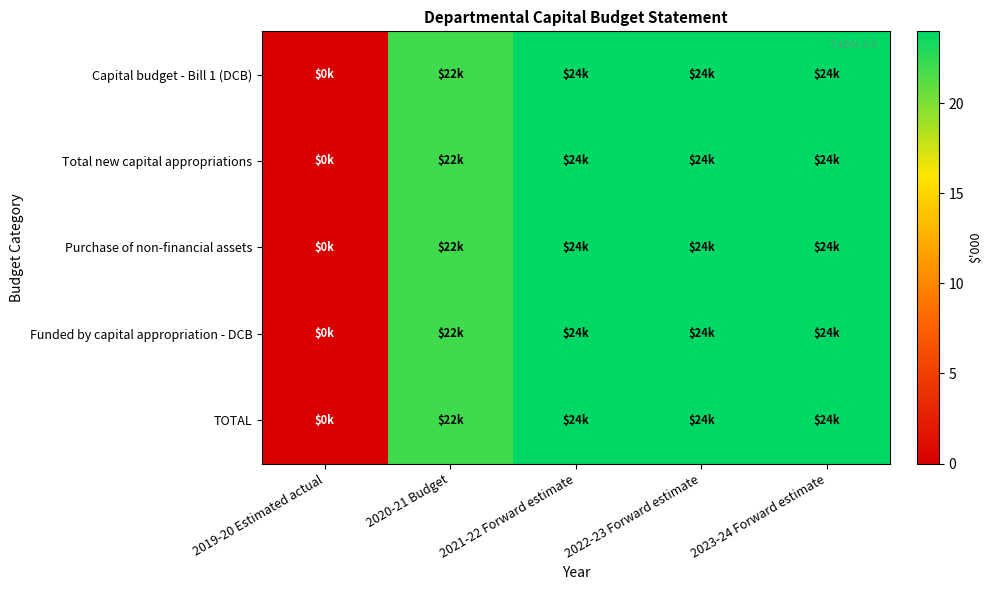

At 2023-24 Forward estimate, list the series in order from smallest to largest.

Capital budget - Bill 1 (DCB), Total new capital appropriations, Purchase of non-financial assets, Funded by capital appropriation - DCB, TOTAL